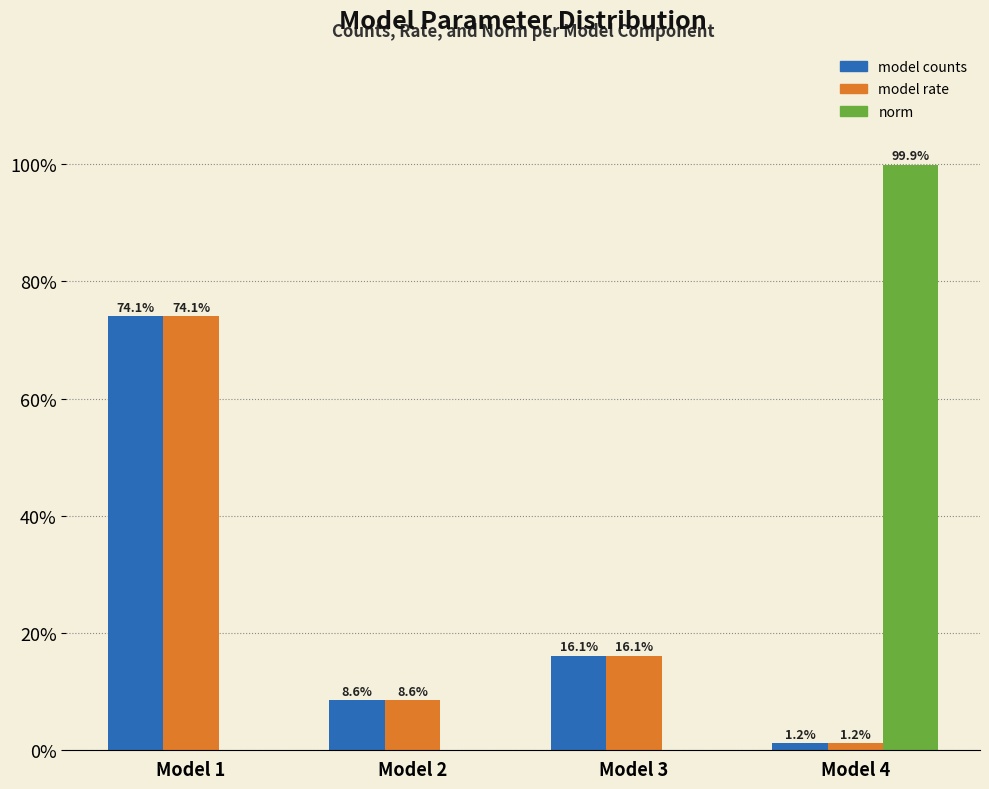

Between Model 2 and Model 4, which series saw the biggest shift?

norm